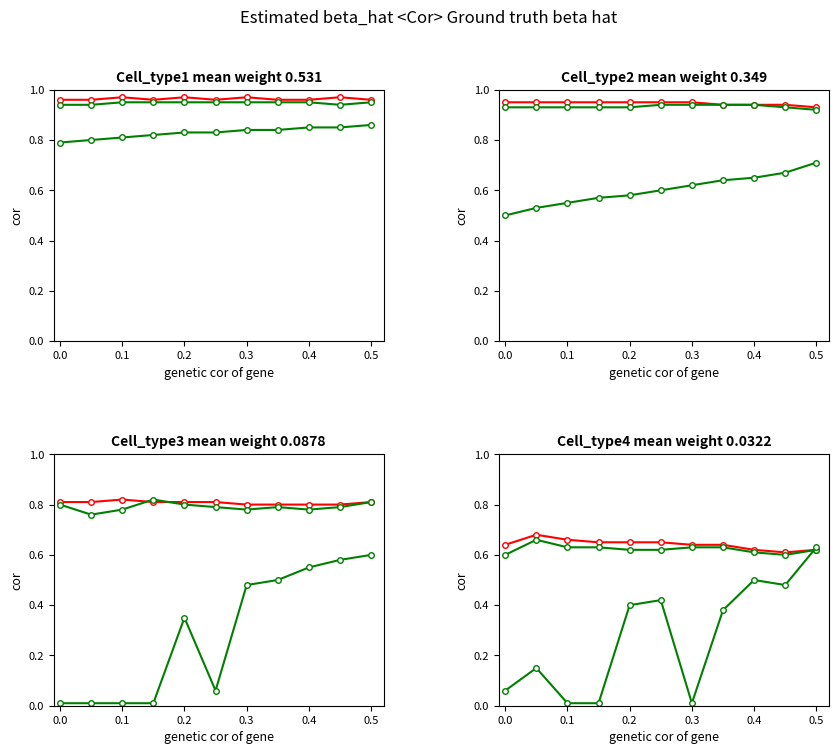

How many interior local peaks does the green series 2 series have?

3